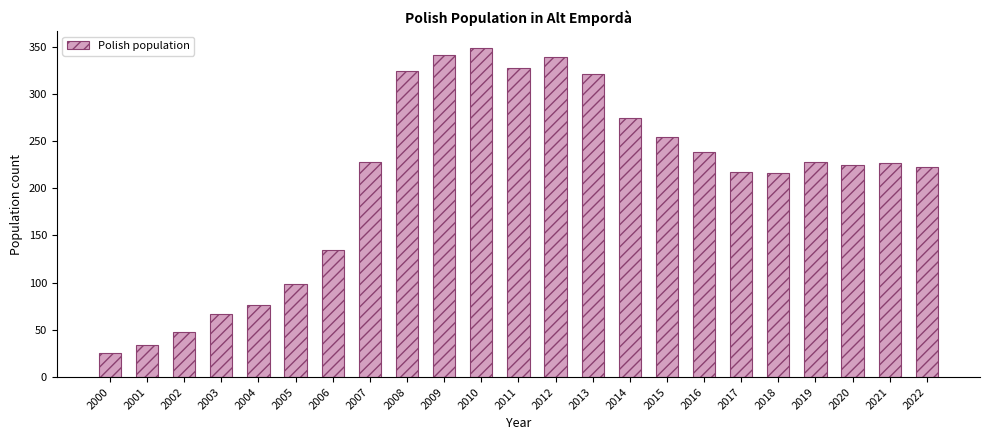

What is the smallest value displayed?

26